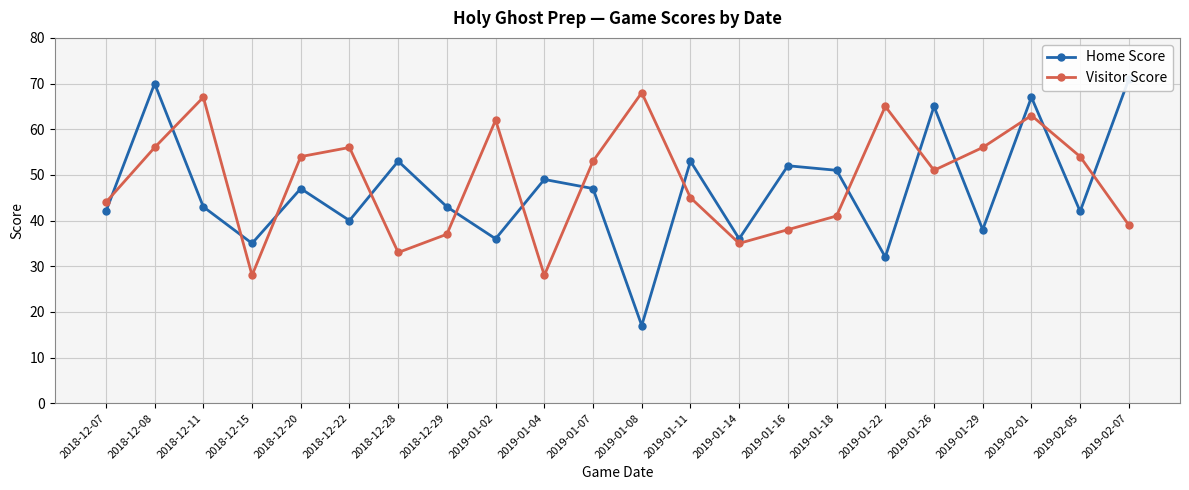

In Visitor Score, how many points are higher than both neighbors (excluding endpoints)?

6